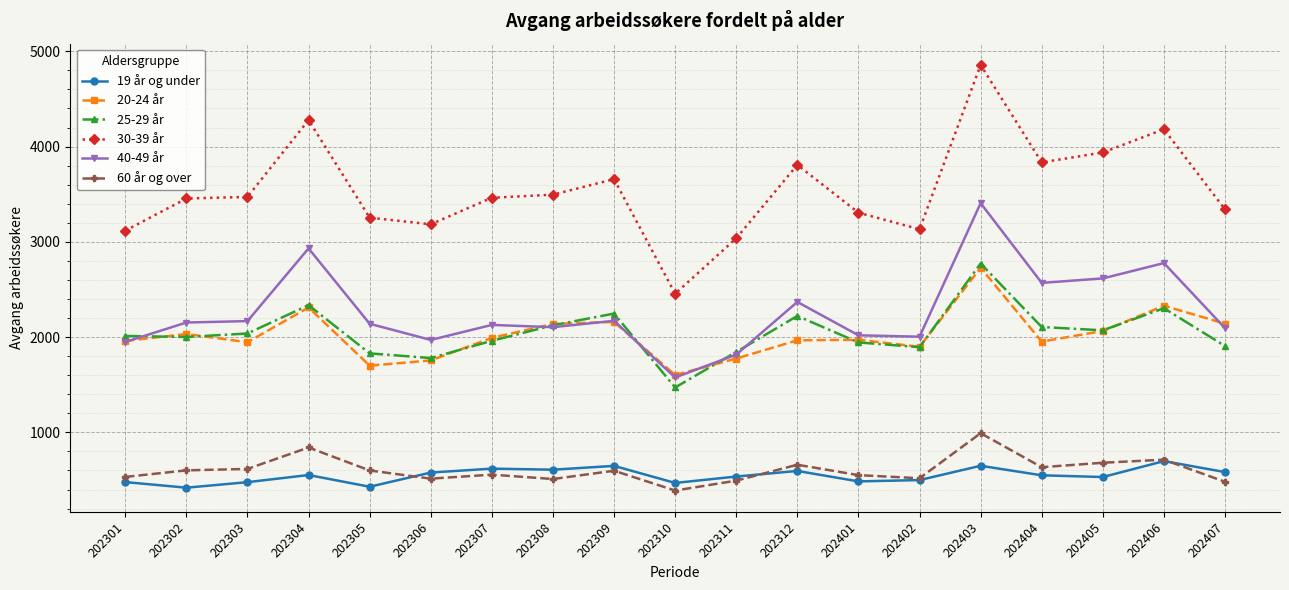

At which category is the sum across all series the highest?

202403